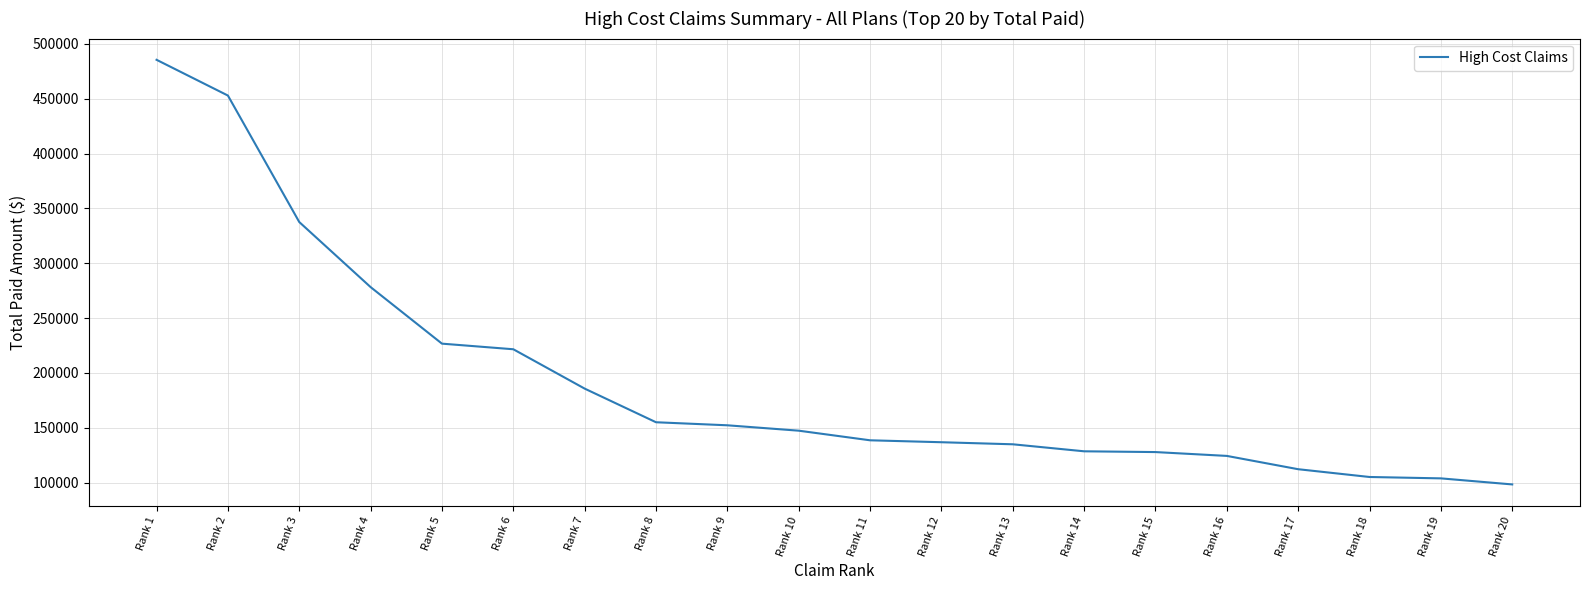

Is it true that the value at Rank 17 is 112259.7?

True